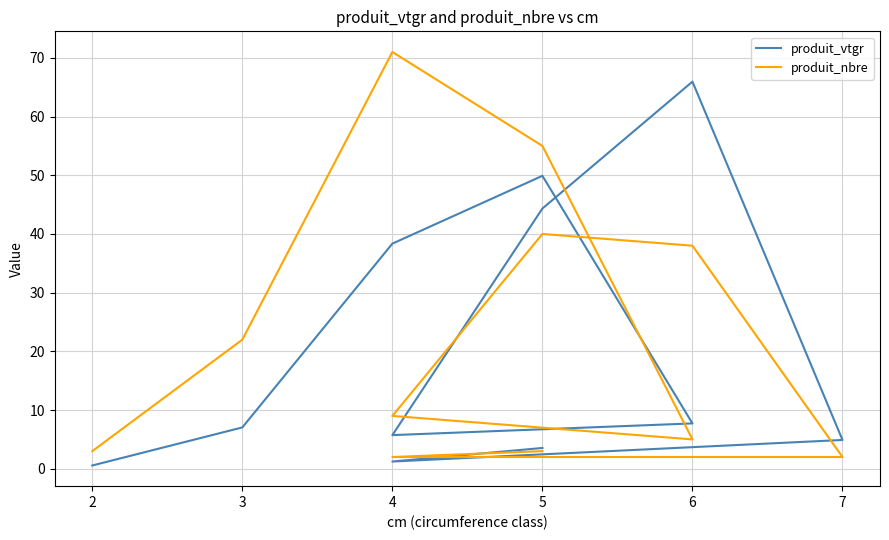

Rank the series by their maximum value, from lowest to highest.

produit_vtgr, produit_nbre